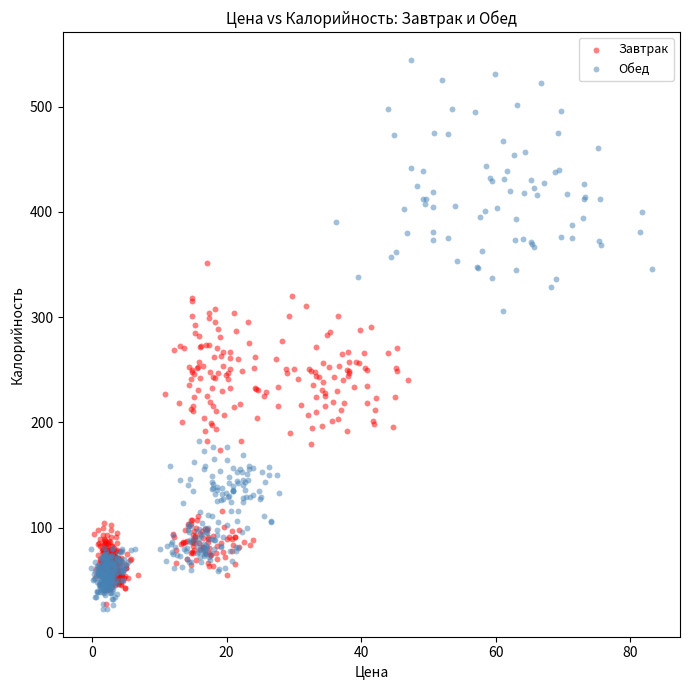

What are all the series names shown in the legend?

Завтрак, Обед